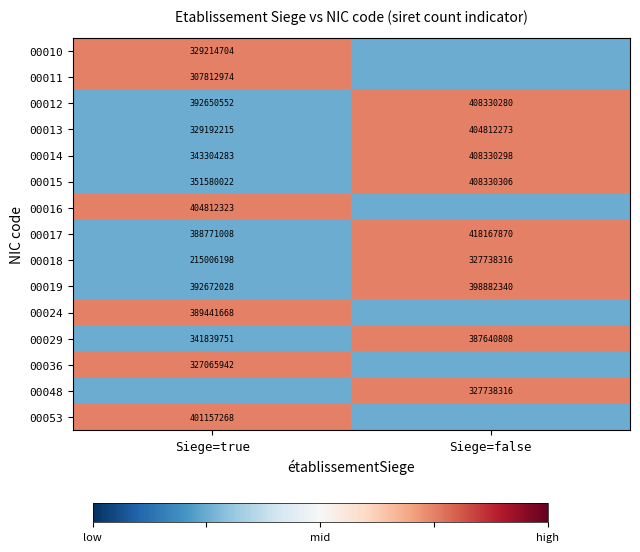

At how many categories does at least one series exceed 0?

2